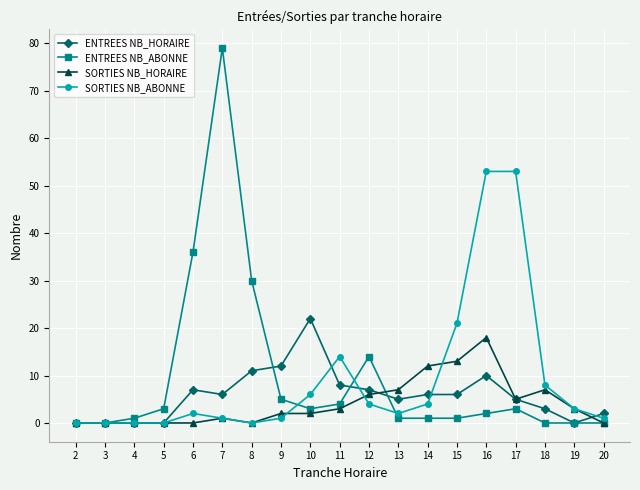

True or false: ENTREES NB_HORAIRE has a value of 34 at 10.

False